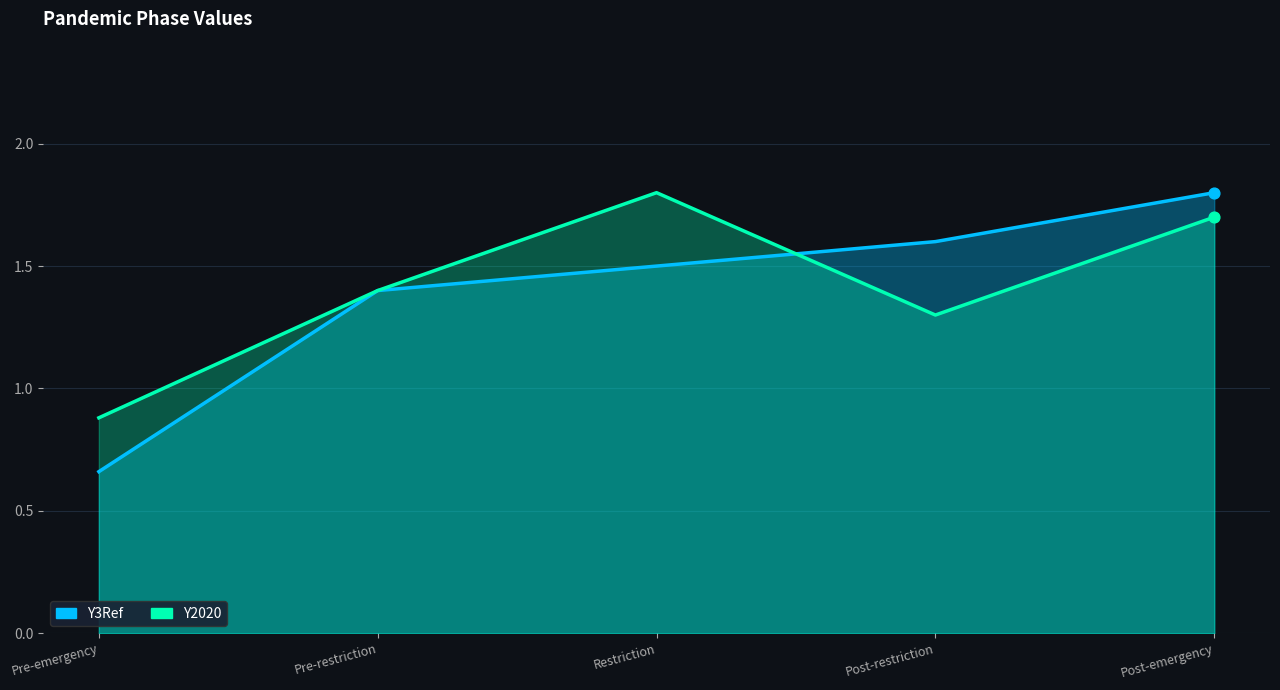

At which category is the sum across all series the highest?

Post-emergency